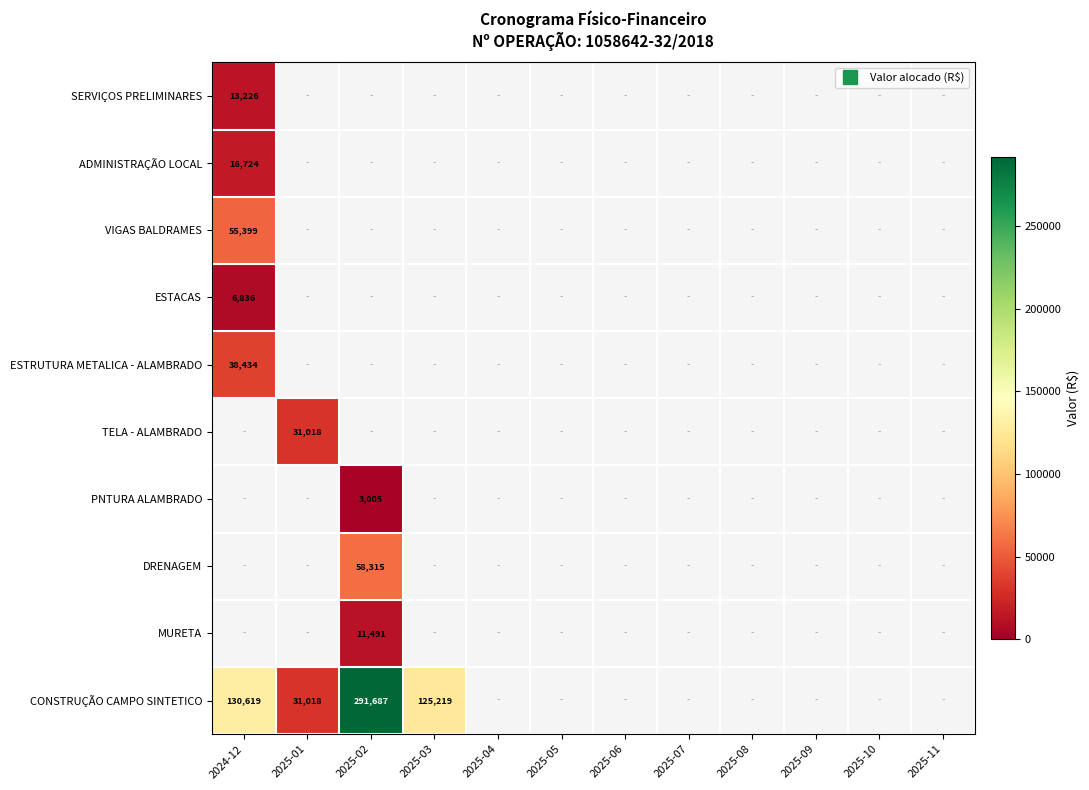

Is it true that TELA - ALAMBRADO equals 0.0 at 2025-03?

True